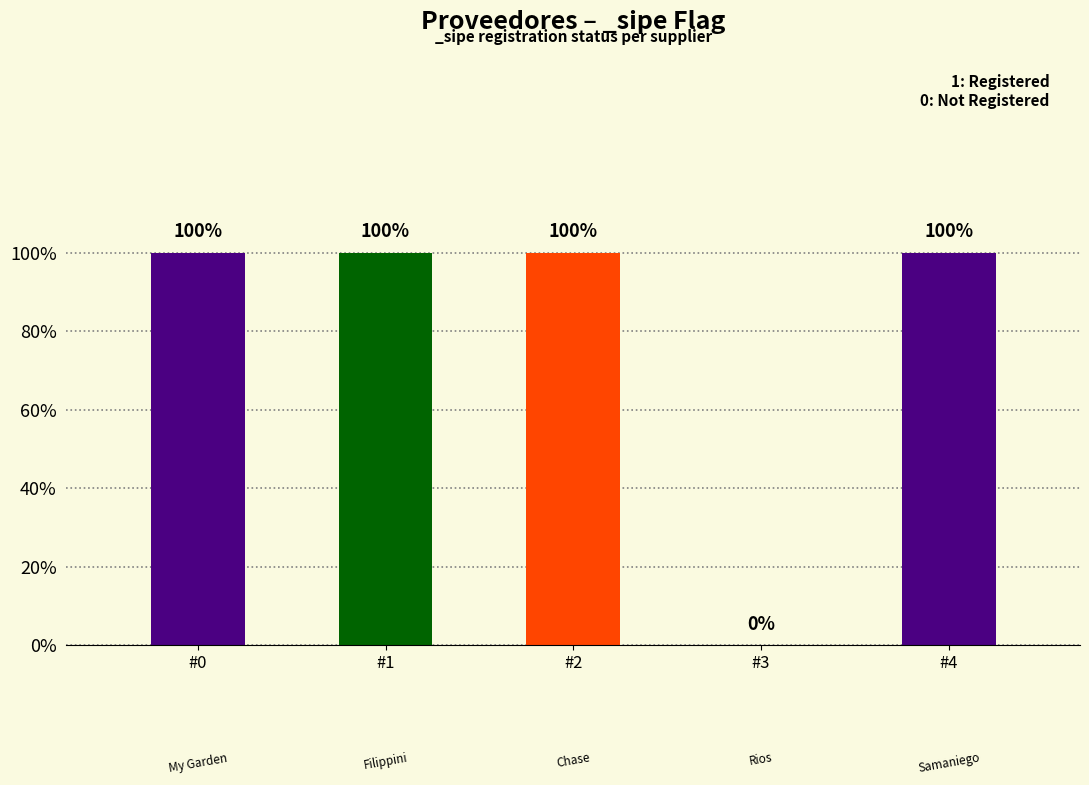

How many values are above zero?

4